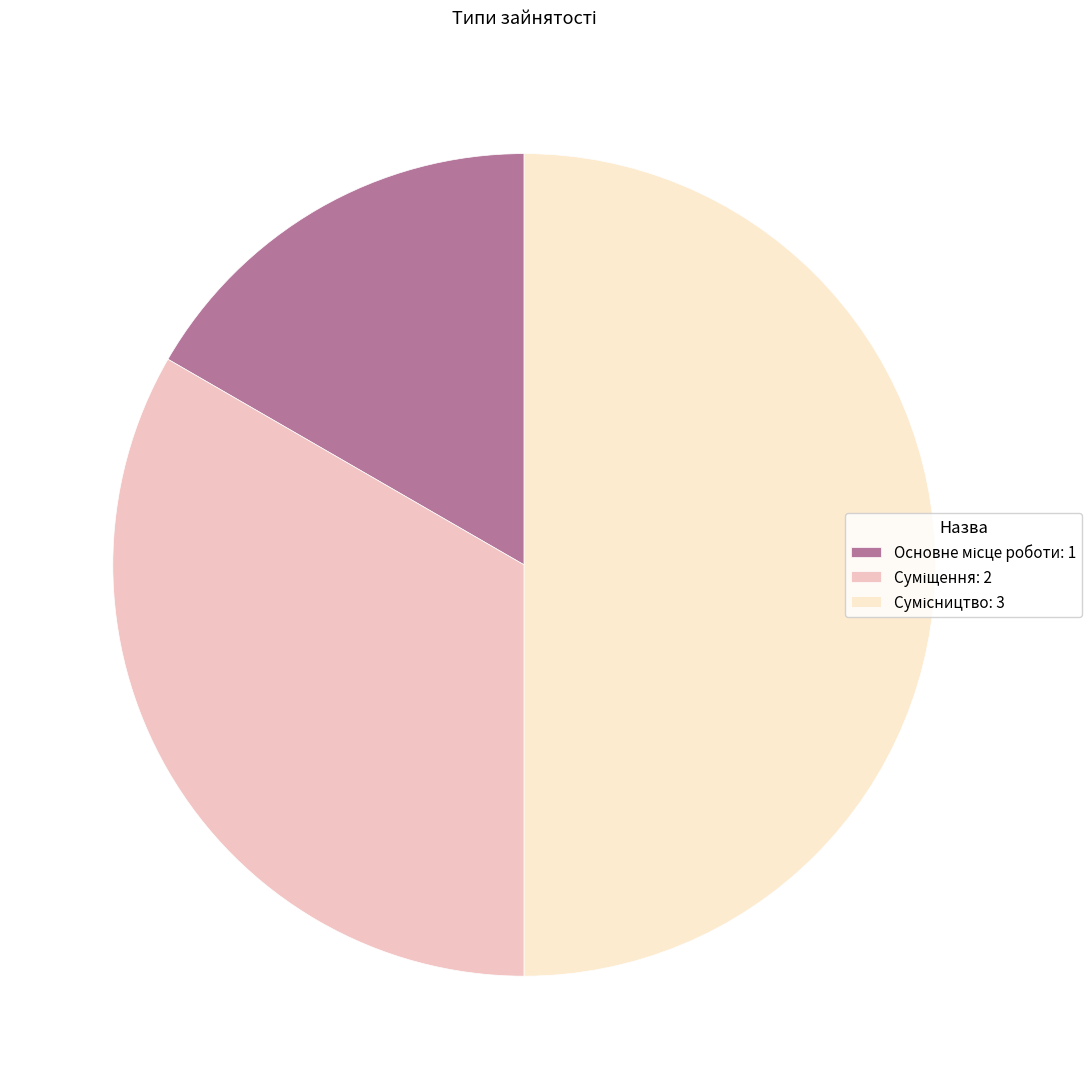

Is it true that Основне місце роботи is 8% of the pie?

False